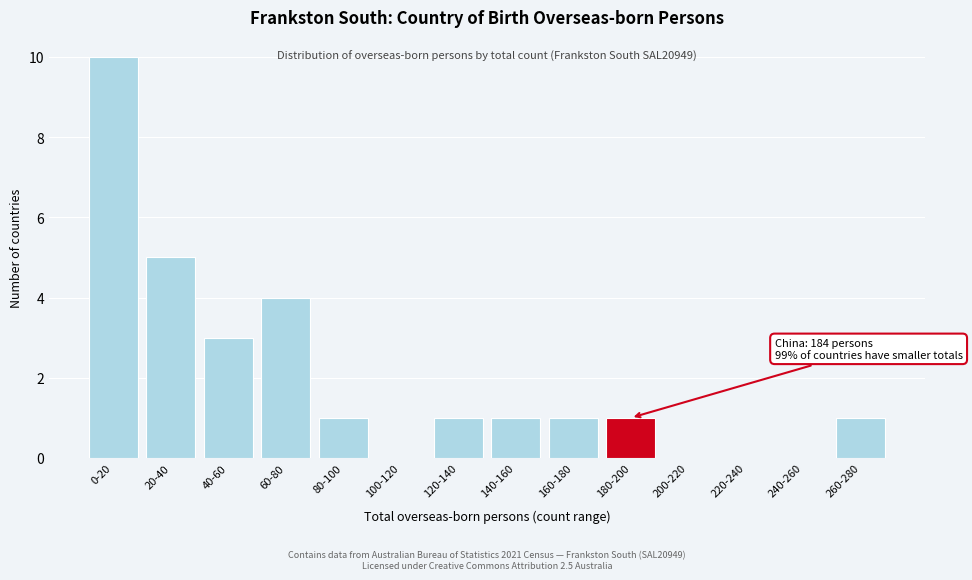

Reading left to right, transcribe all the data shown in this chart.

0-20=10	20-40=5	40-60=3	60-80=4	80-100=1	100-120=0	120-140=1	140-160=1	160-180=1	180-200=1	200-220=0	220-240=0	240-260=0	260-280=1